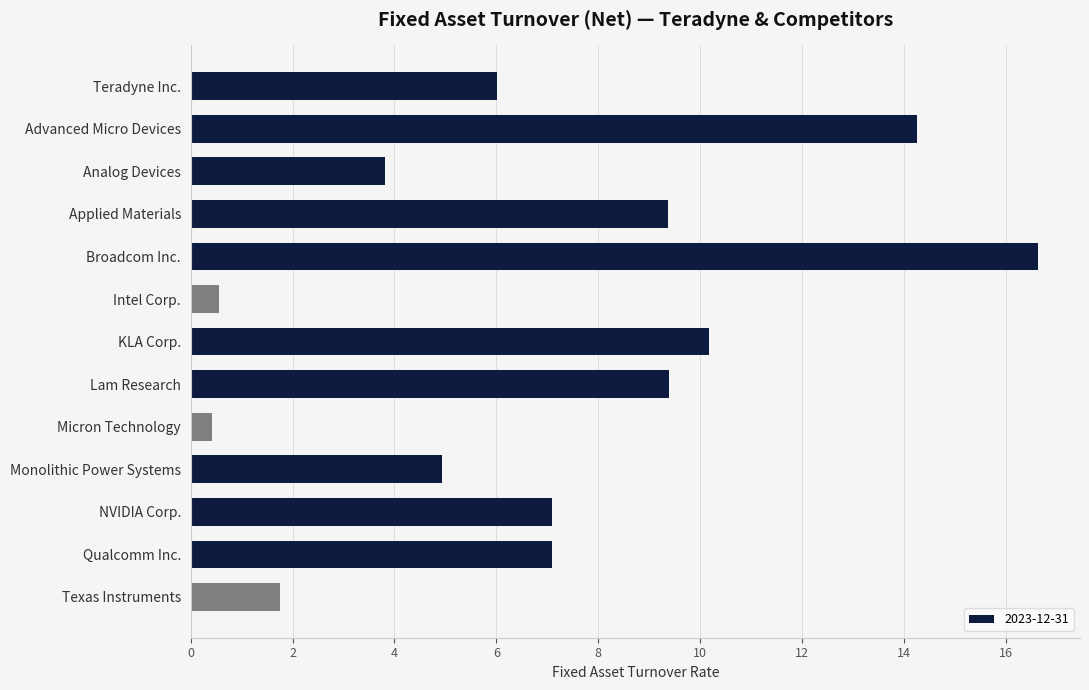

What is the approximate value at Analog Devices?

3.8